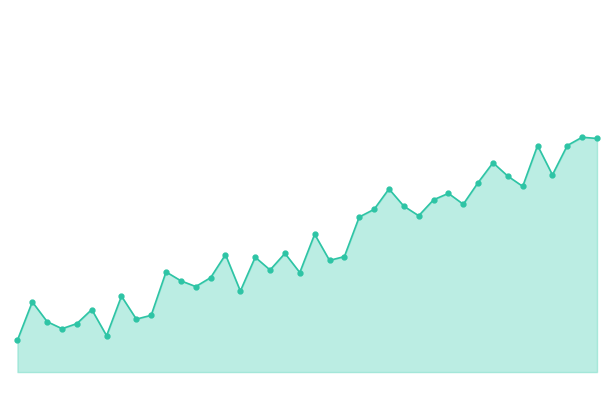

Does the chart have visible grid lines?

No